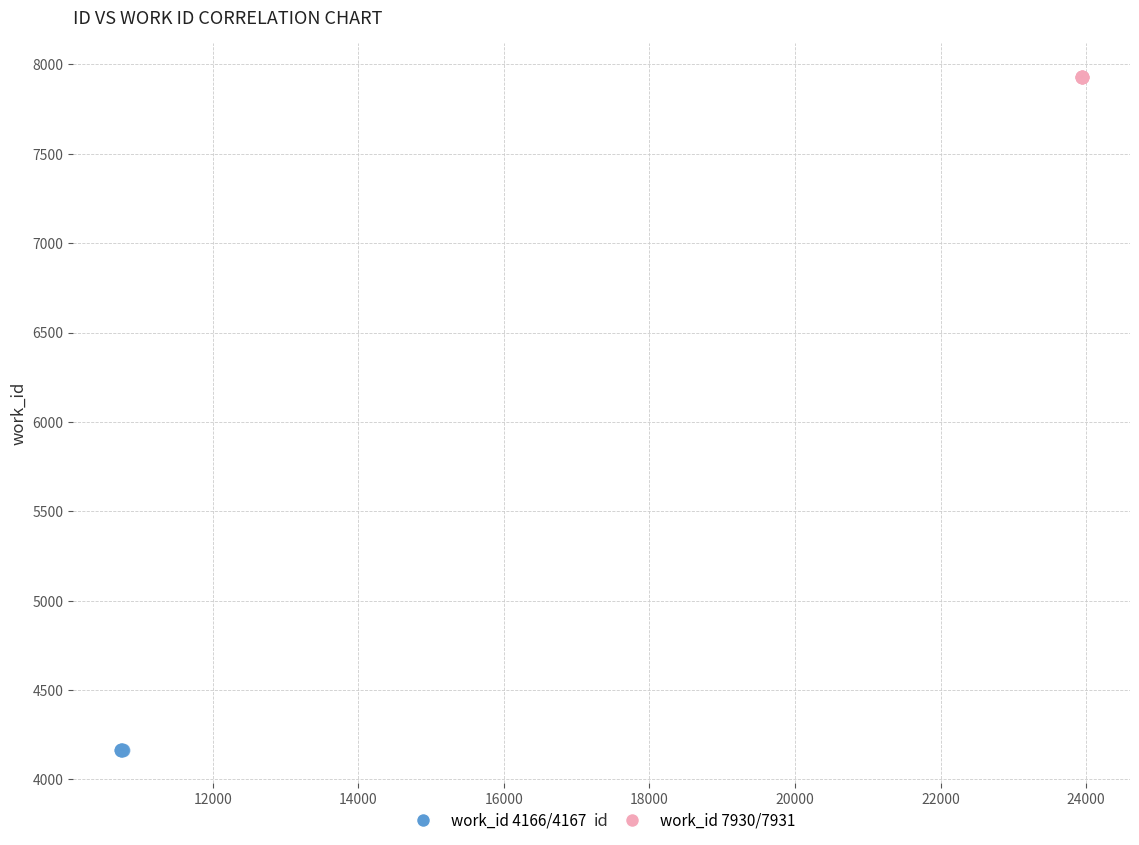

Which series reaches the minimum Y coordinate?

work_id 4166/4167